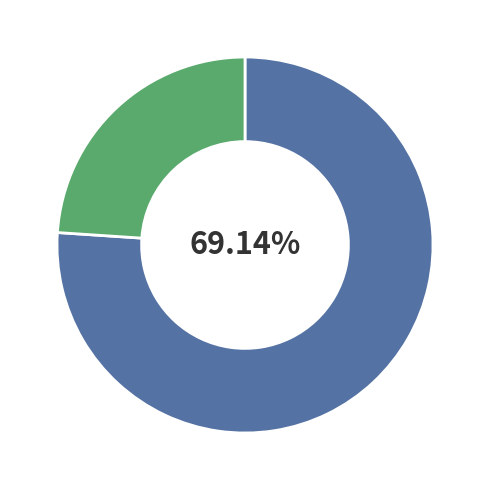

Approximately how many times larger is the value at Other compared to RUS?

0.3